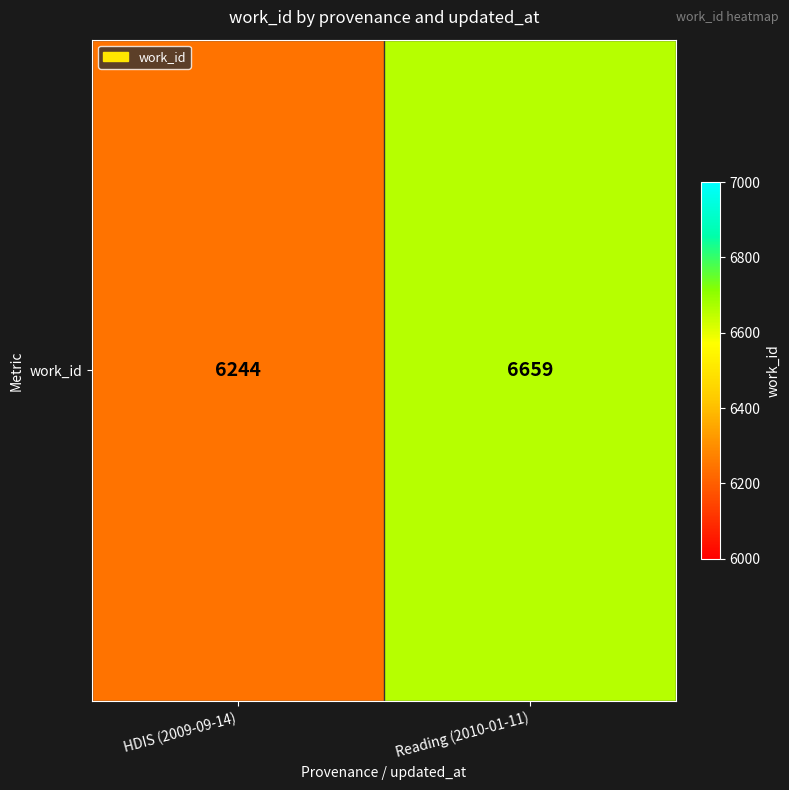

Rank the categories by value from highest to lowest.

Reading (2010-01-11), HDIS (2009-09-14)